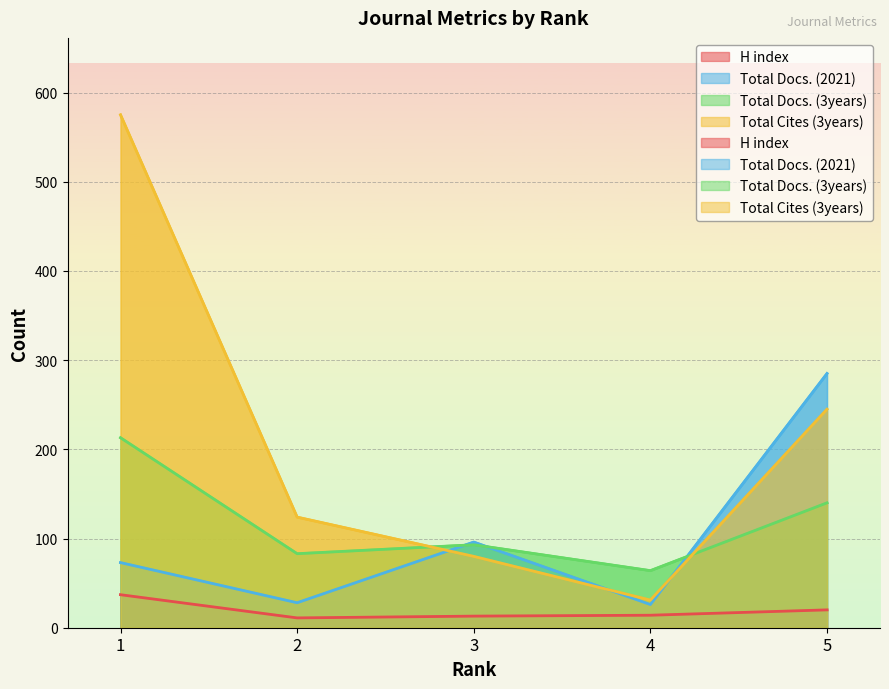

At which label does Total Docs. (3years) first exceed 93?

1